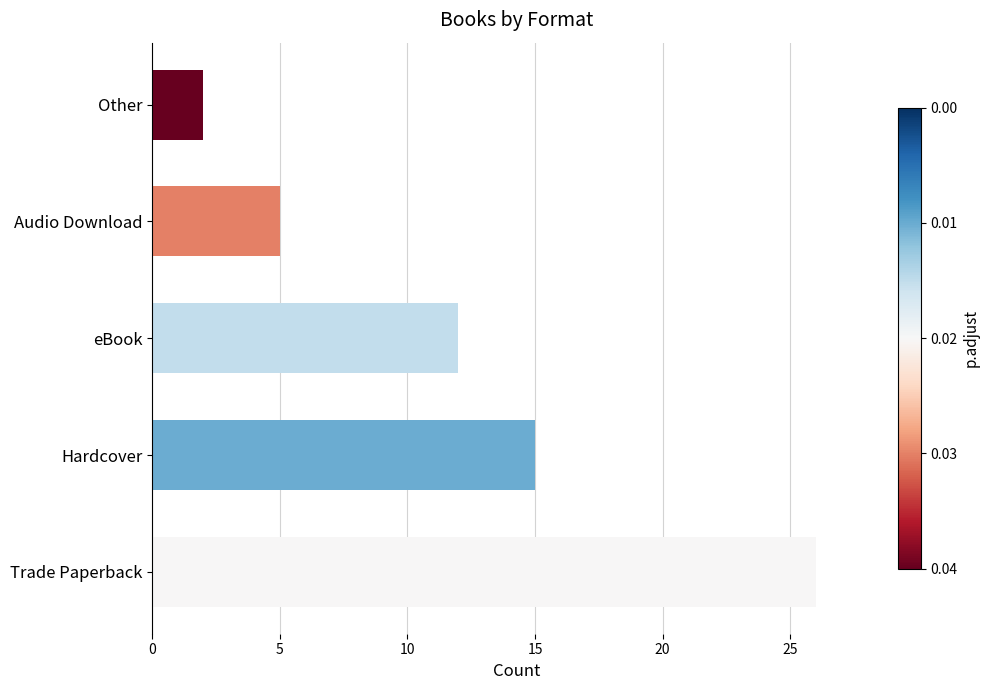

What is the change in value from Audio Download to Other?

-3